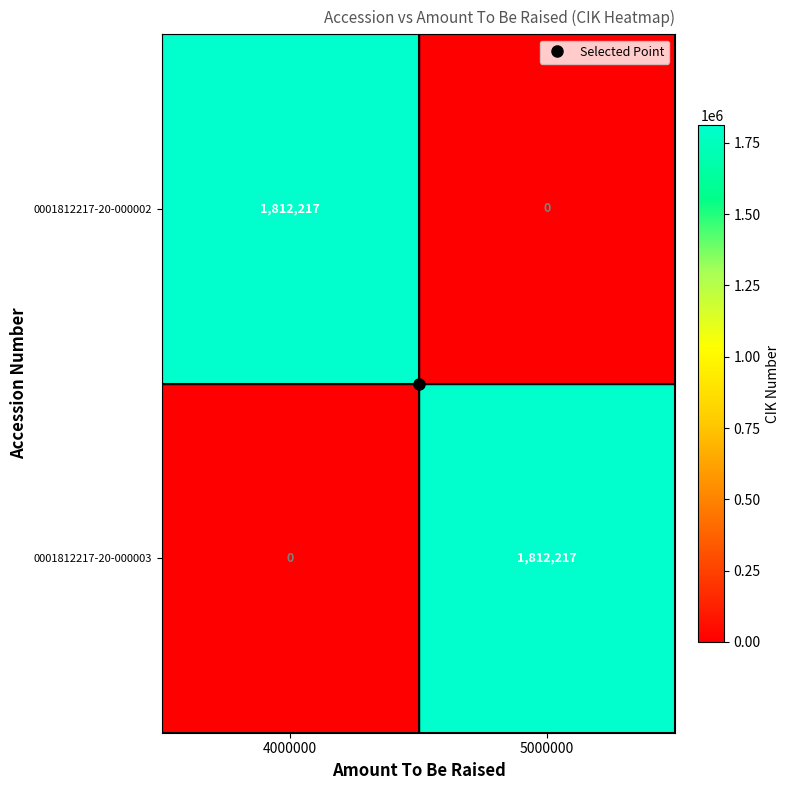

List the labels in order of 0001812217-20-000002 value, largest first.

4000000, 5000000